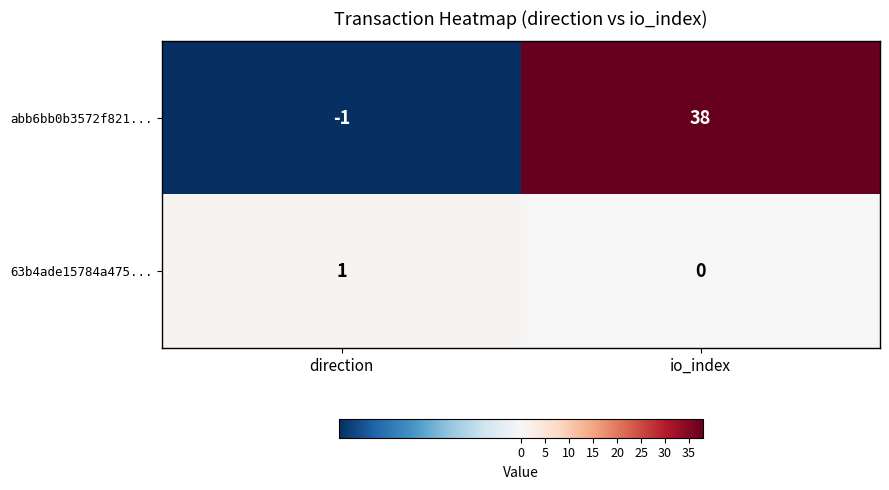

Reading left to right, list all the values displayed in this chart.

abb6bb0b3572f821...: direction=-1	io_index=38
63b4ade15784a475...: direction=1	io_index=0